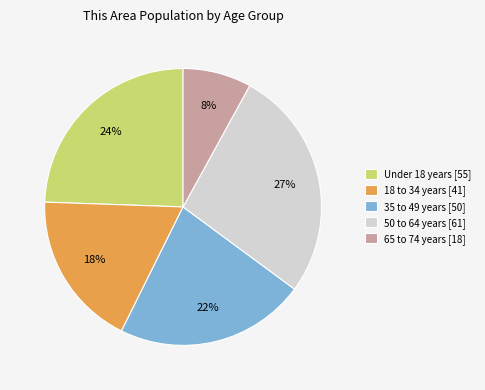

Which has a higher value, 18 to 34 years [41] or 35 to 49 years [50]?

35 to 49 years [50]